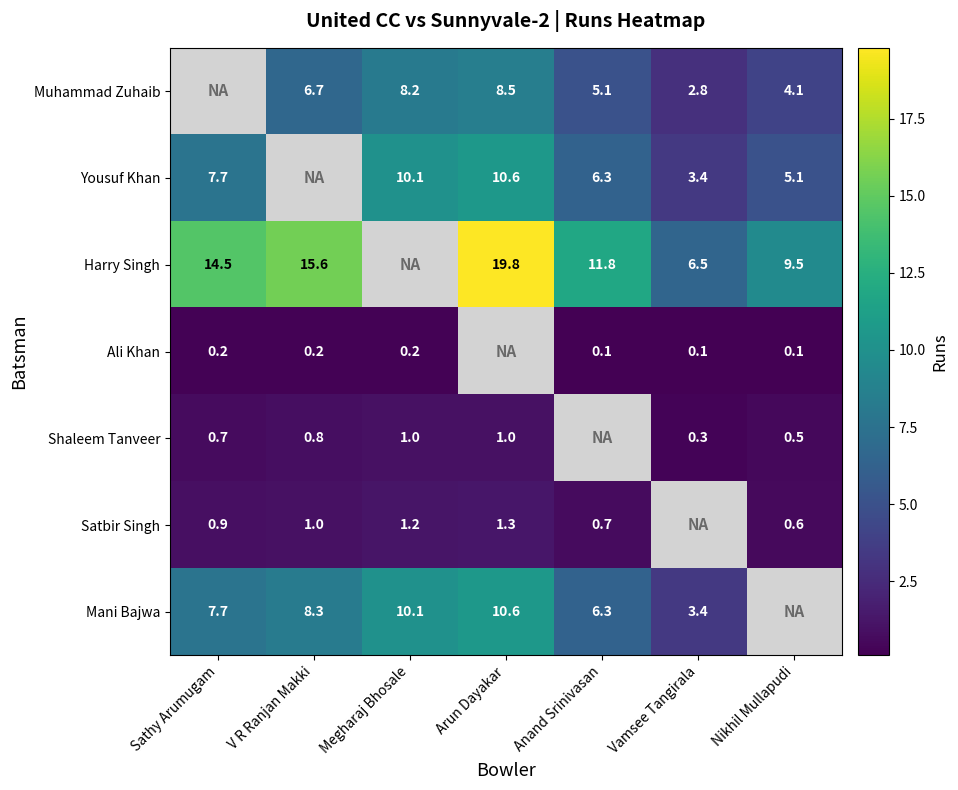

True or false: Shaleem Tanveer has a value of 1.1 at V R Ranjan Makki.

False